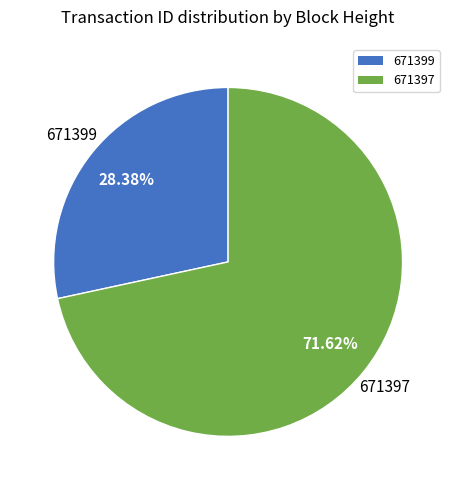

What percentage do 671399 and 671397 together represent?

100.0%